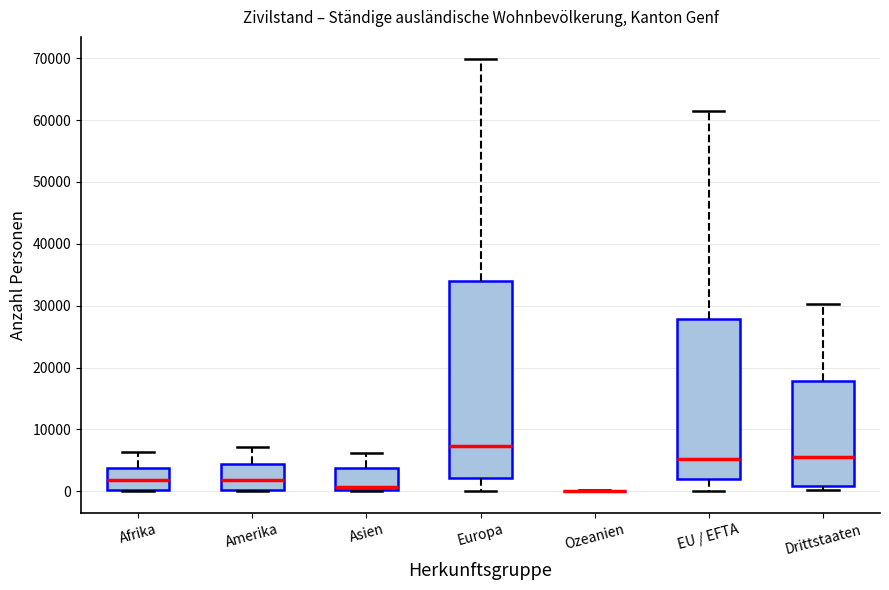

Reading left to right, transcribe this box plot: for each box, give where its median line is, the range the box spans, and where its two whiskers end, as read against the y-axis. The values are not printed on the chart, so give them approximately, as read against the axis.

Afrika: median 2000, box 0 to 4000, whiskers 0 to 6000
Amerika: median 2000, box 0 to 4000, whiskers 0 to 7000
Asien: median 1000, box 0 to 4000, whiskers 0 to 6000
Europa: median 7000, box 2000 to 34000, whiskers 0 to 70000
Ozeanien: box collapsed to a line at 0, whiskers 0 to 0
EU / EFTA: median 5000, box 2000 to 28000, whiskers 0 to 61000
Drittstaaten: median 6000, box 1000 to 18000, whiskers 0 to 30000